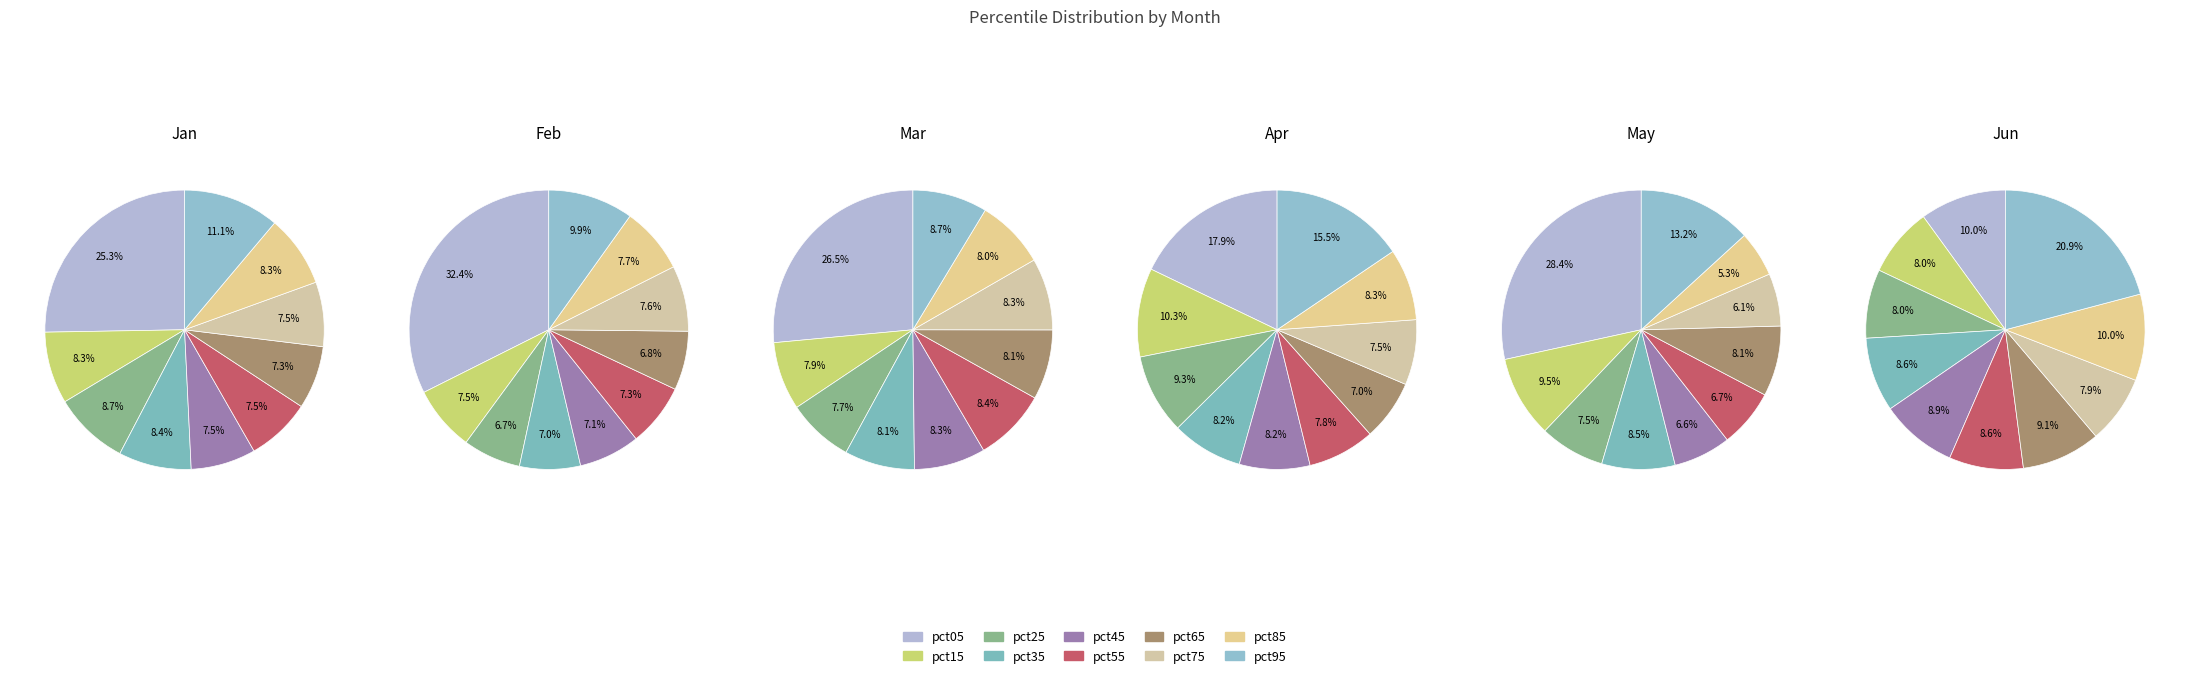

Is it true that pct95 is 11% of the pie?

True